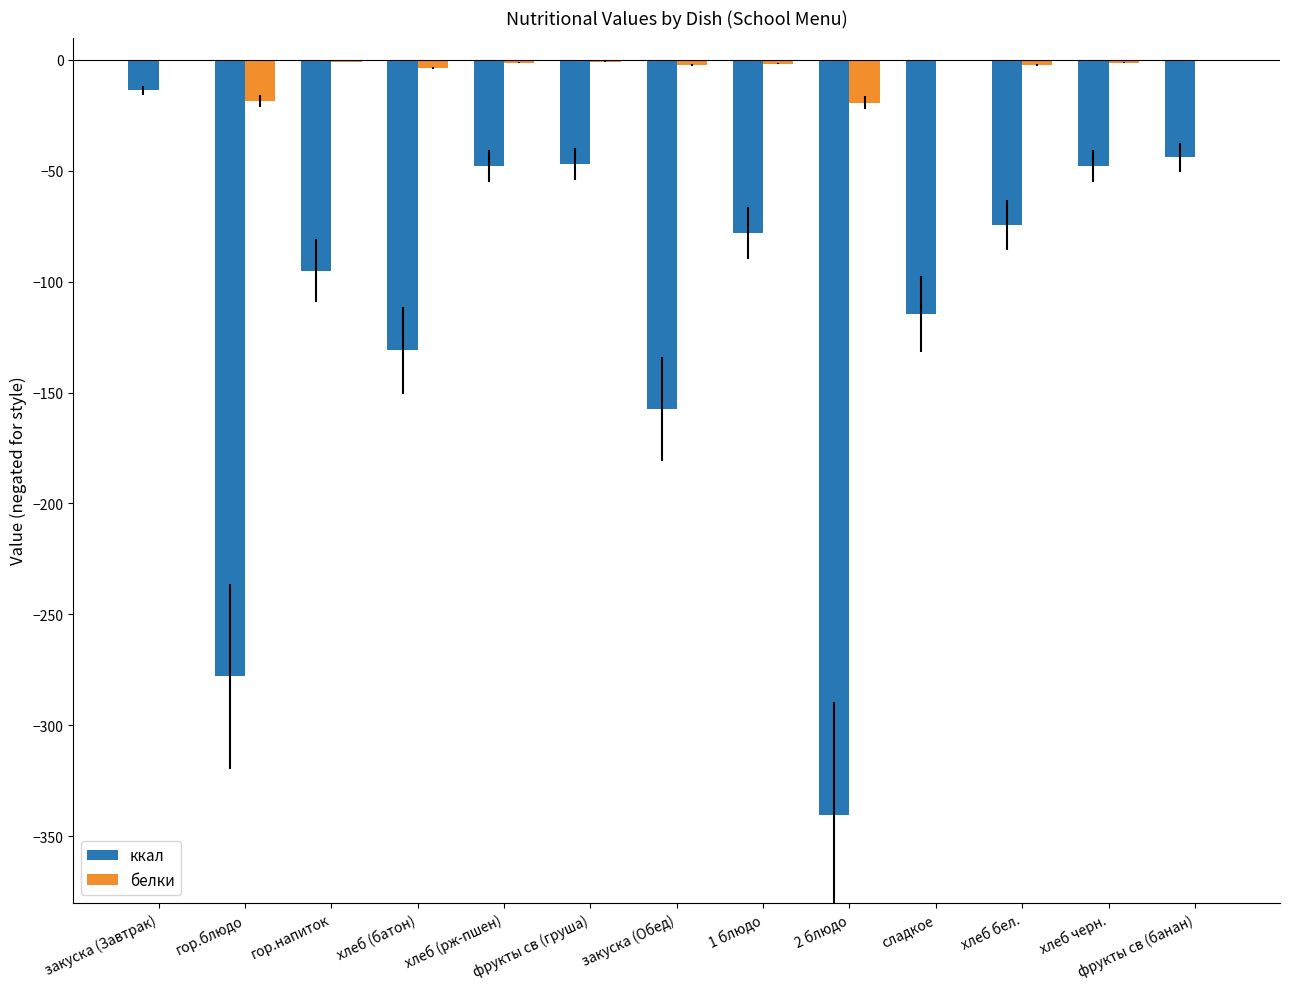

How many data points in ккал are above -78?

6